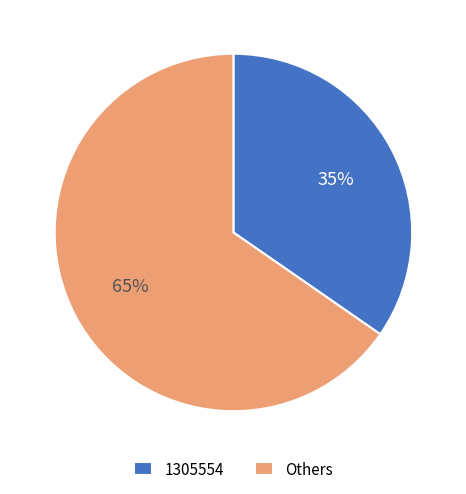

How many slices are in this pie chart?

2